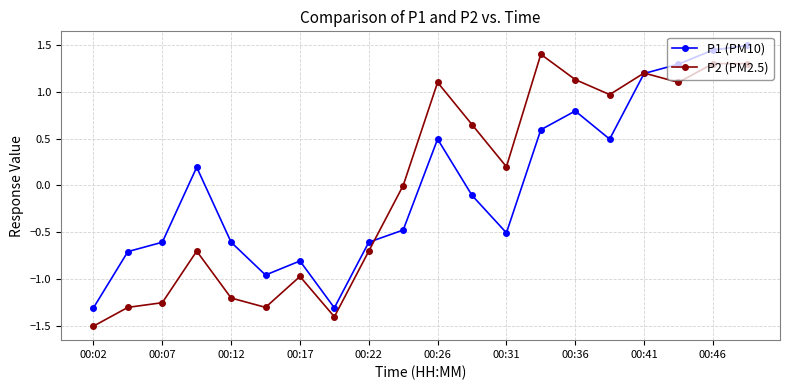

True or false: P1 (PM10) has more than 0 interior local peaks.

True